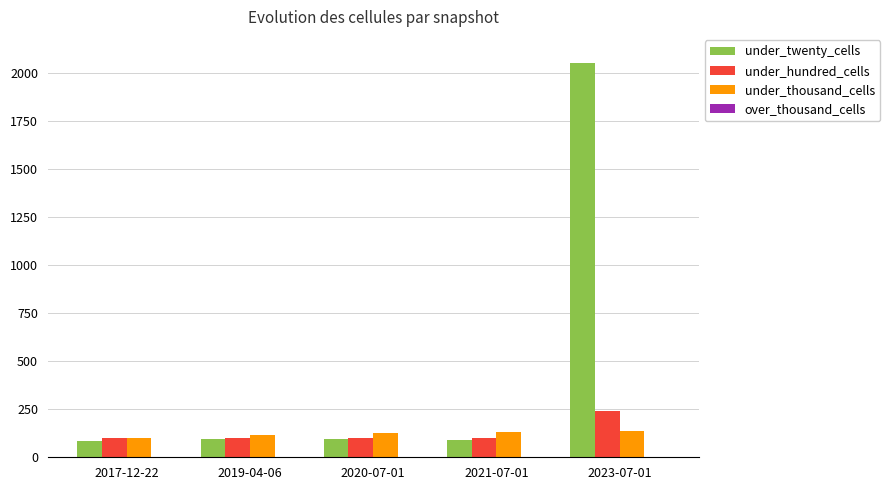

Which series has the largest total across all categories?

under_twenty_cells